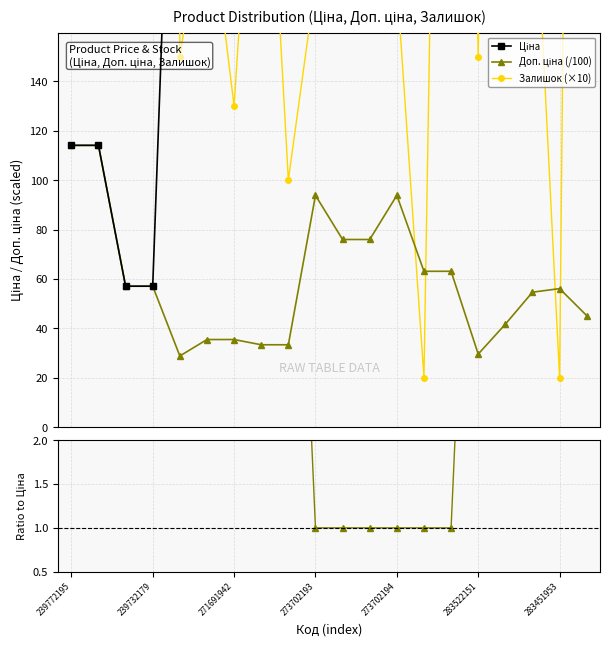

Where is Доп. ціна (/100) nearest to the value 71?

10